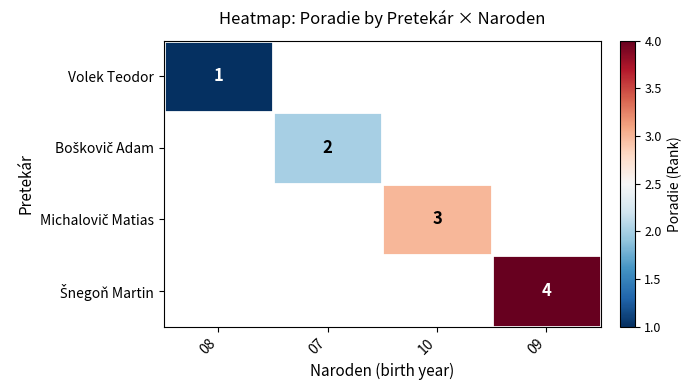

How many data points does each series have?

4